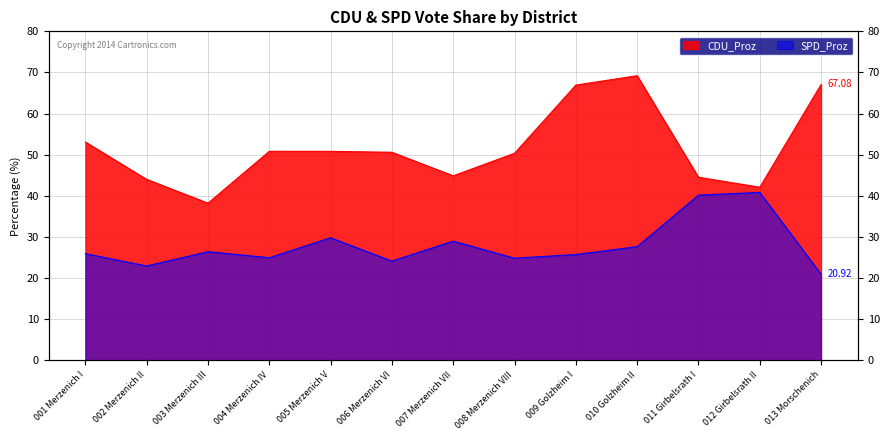

The SPD_Proz series shows 15.6 at 011 Girbelsrath I. True or false?

False